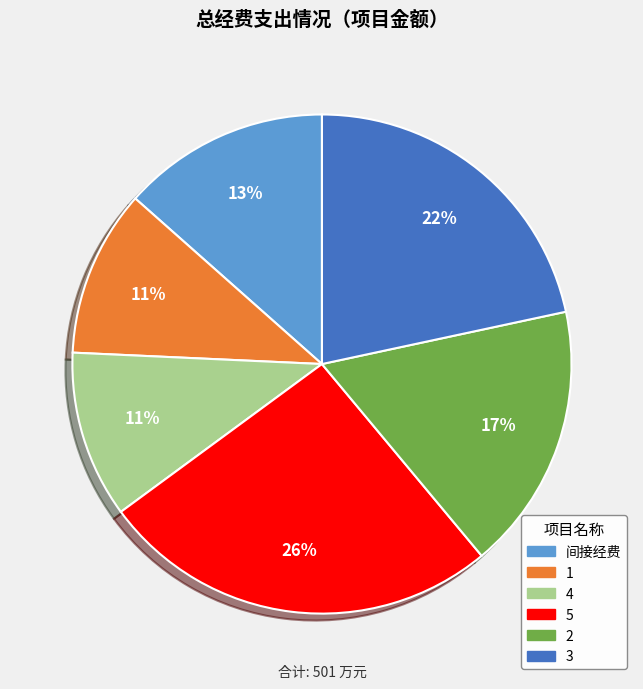

Combined, do 3 and 2 account for over 50%?

No